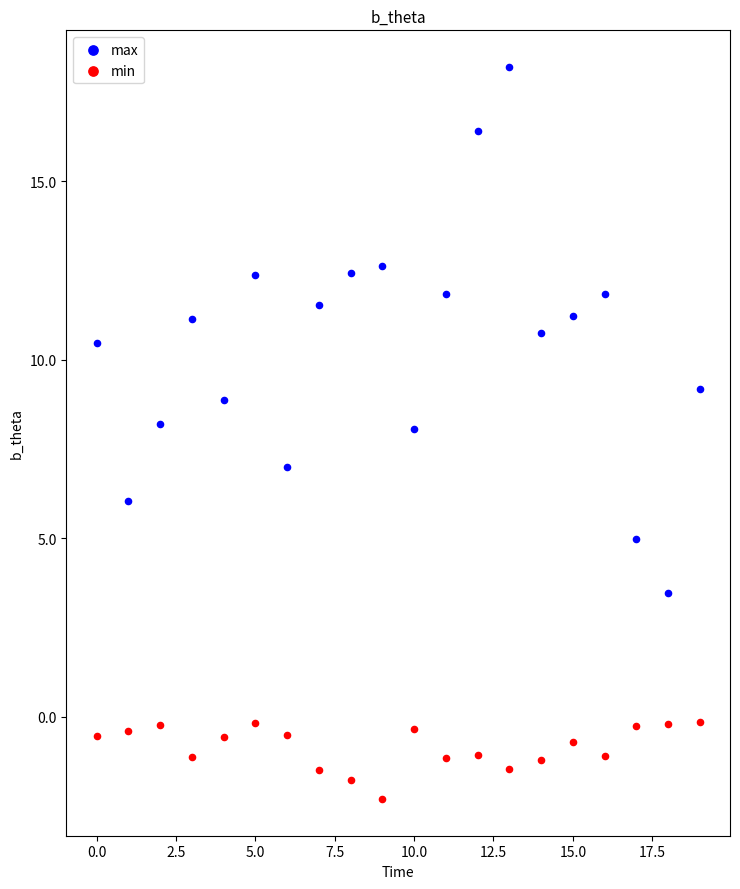

Which series reaches the minimum Y coordinate?

min